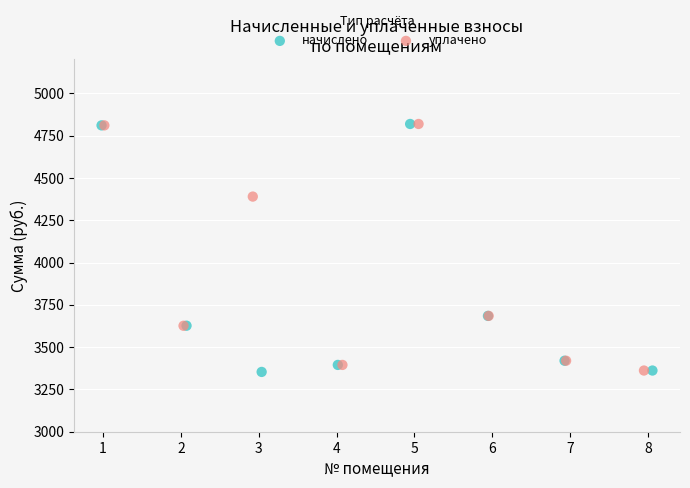

Which series has the widest spread of Y values?

начислено